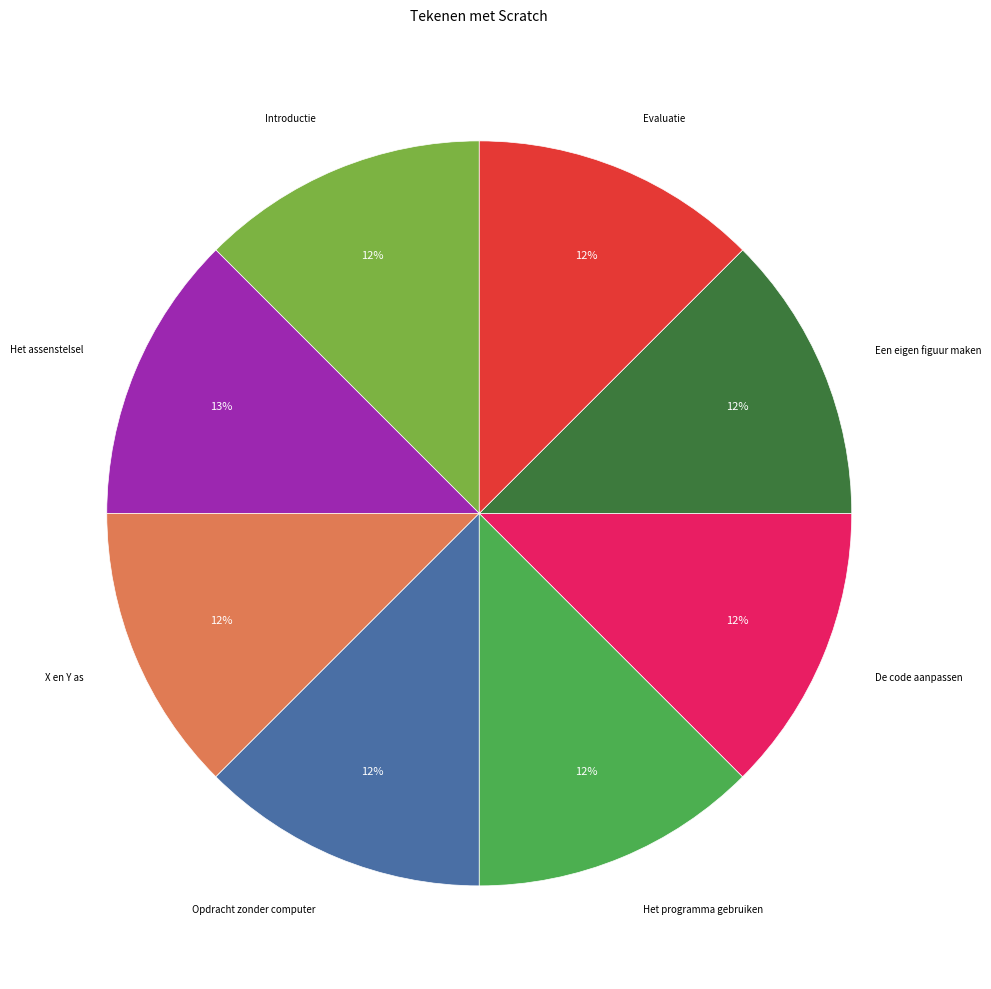

How many slices are in this pie chart?

8